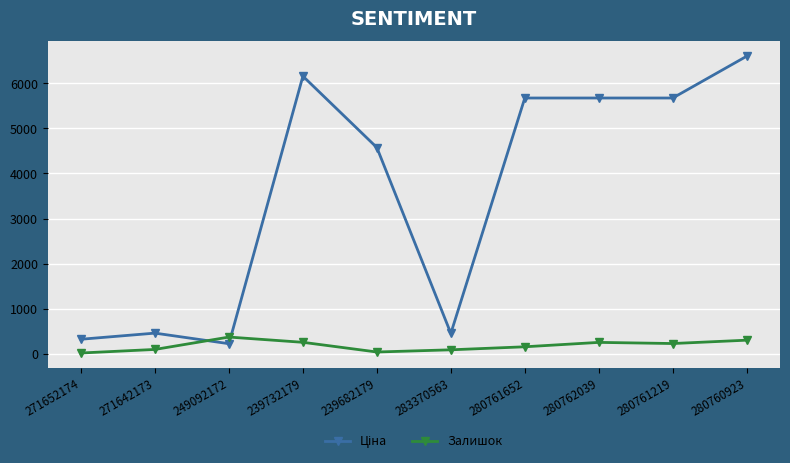

The value of Залишок at 249092172 is 369.7. True or false?

True